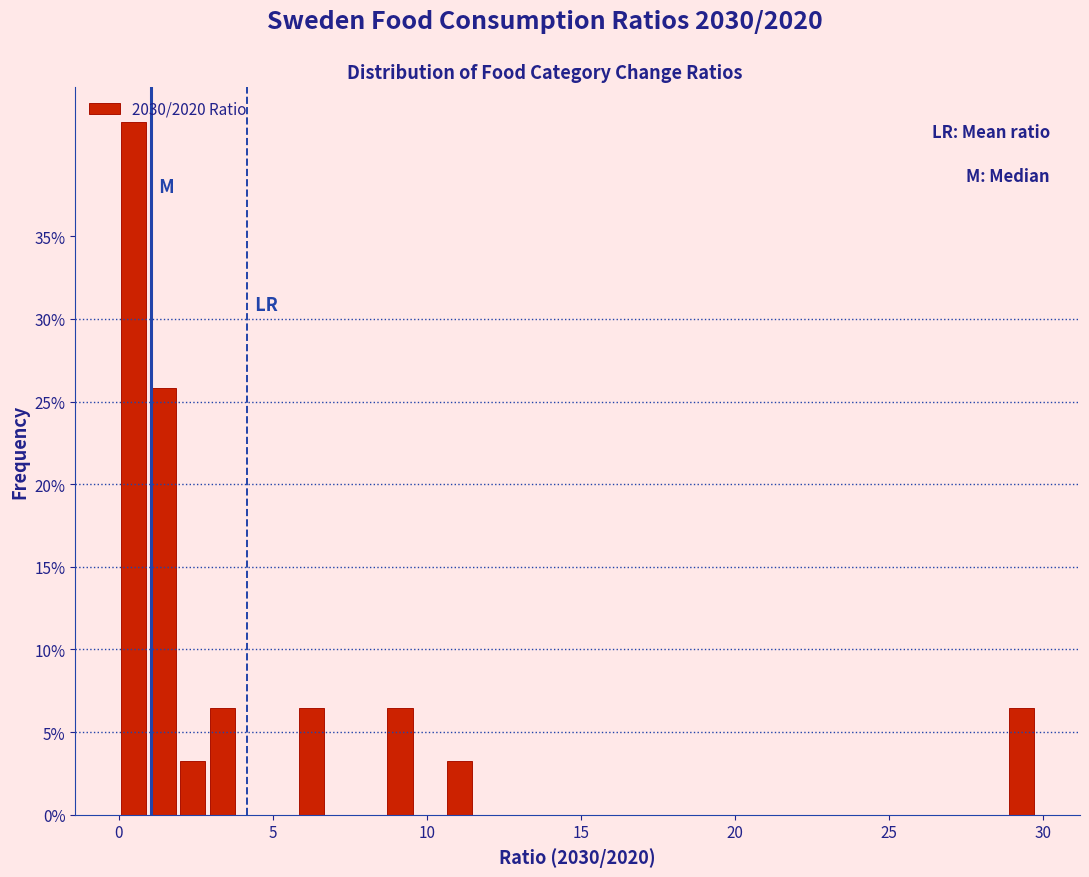

Around what value on the x-axis is the tallest bar? Give the approximate position of its centre, as read against the axis.

0.5